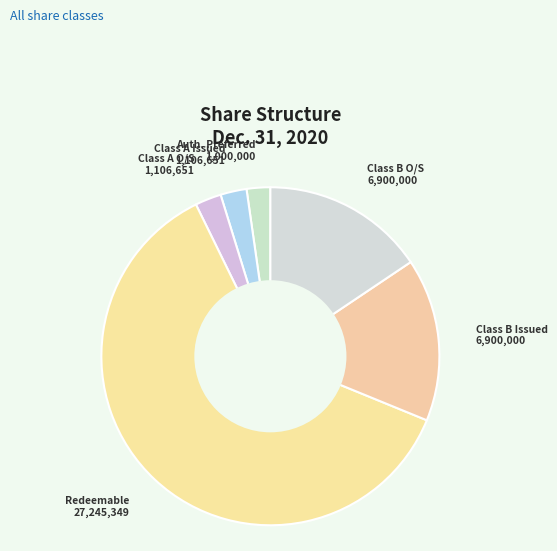

Is there a majority slice in this chart?

Yes